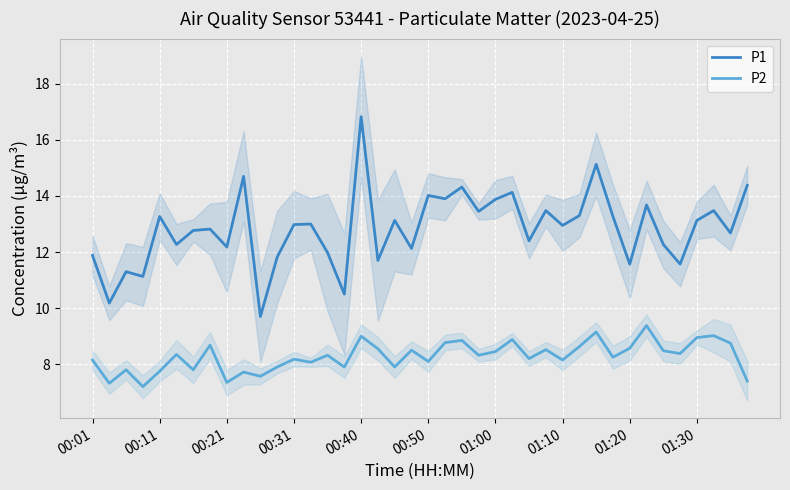

True or false: P2 has a value of 11.0 at 00:50.

False